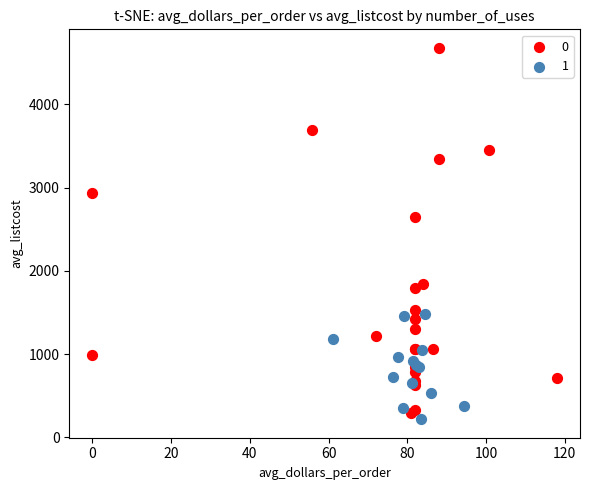

What are all the series names shown in the legend?

0, 1